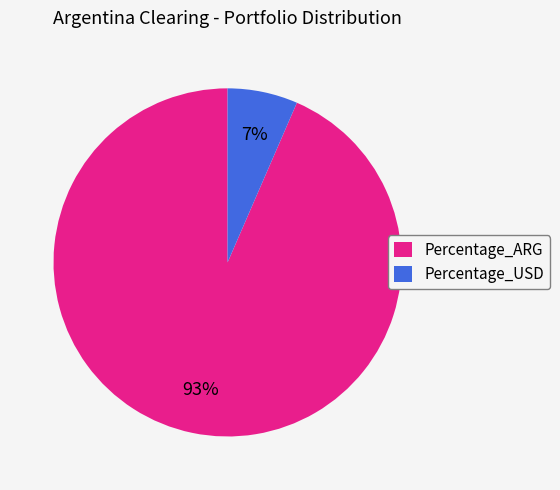

Between Percentage_ARG and Percentage_USD, which is larger?

Percentage_ARG